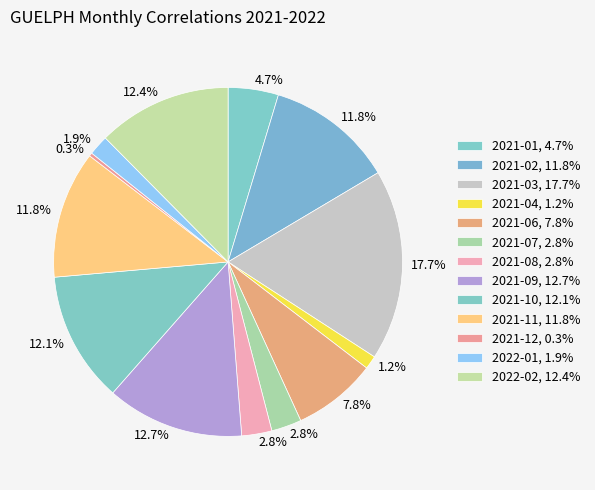

To the nearest percent, what is the combined percentage of 2021-02 and 2021-10?

24%